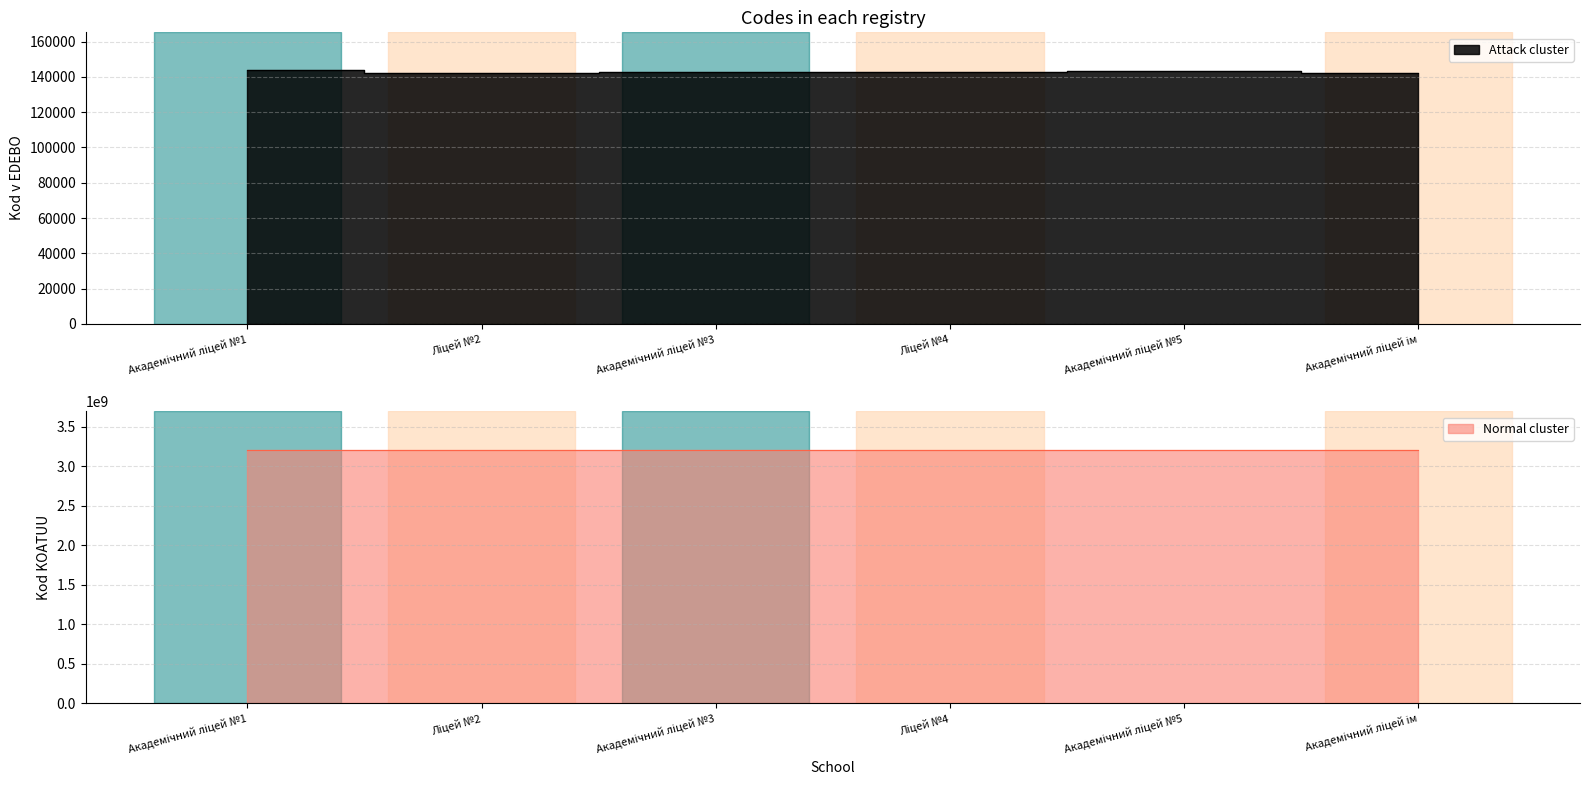

What value does the data have at Академічний ліцей №5?

143395